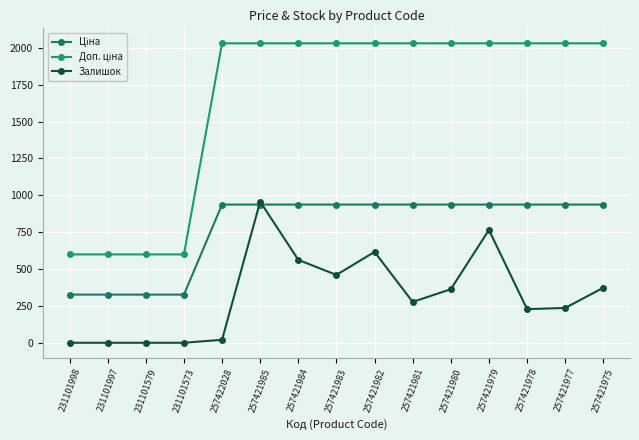

Does the chart have visible grid lines?

Yes